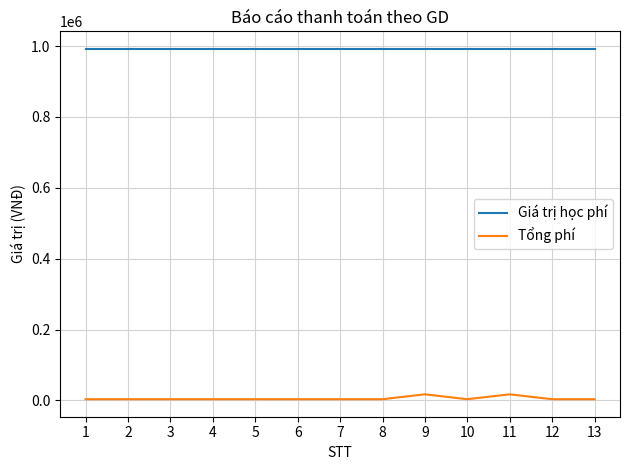

True or false: Giá trị học phí and Tổng phí intersect in this chart.

False